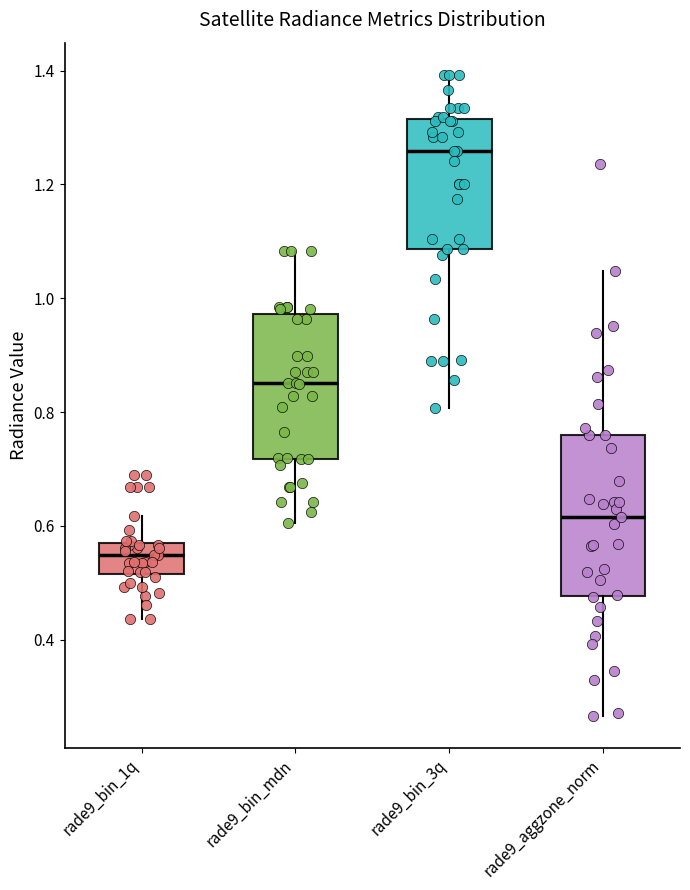

Which box's median line is the highest?

rade9_bin_3q